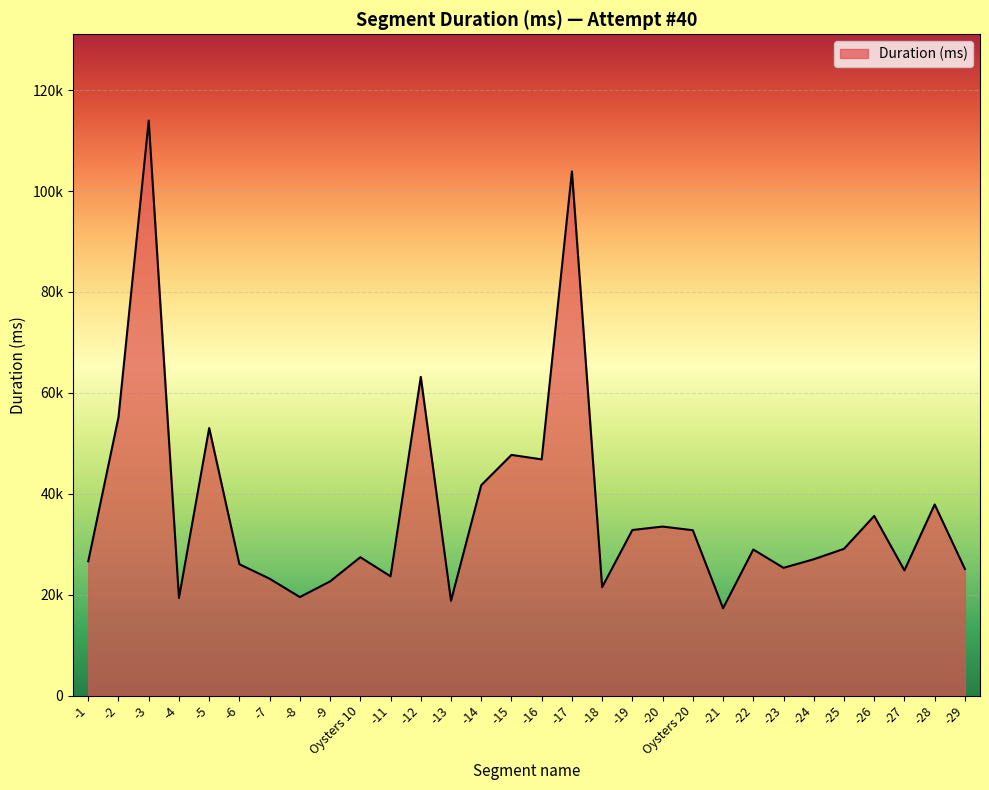

What is the label of the 27th point from the left?

-26